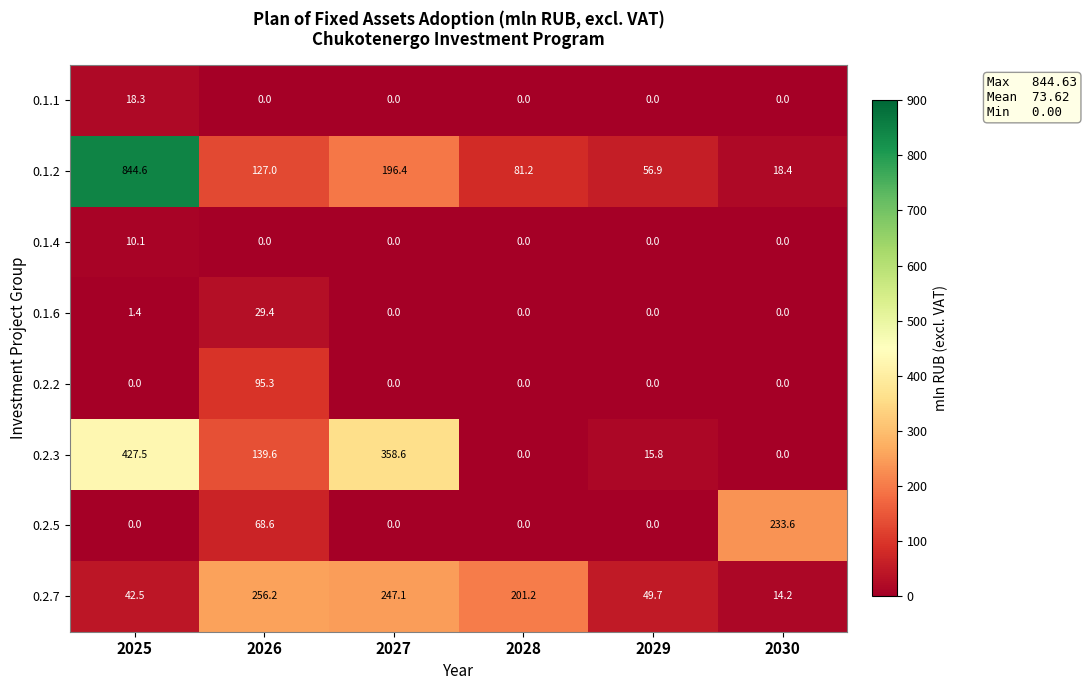

What is the sum of all 0.2.5 values?

302.2